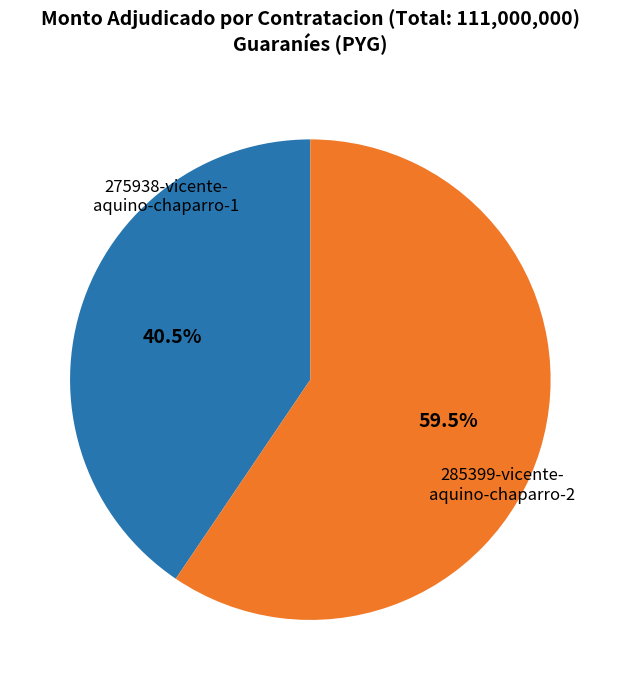

Does any single category account for the majority?

Yes